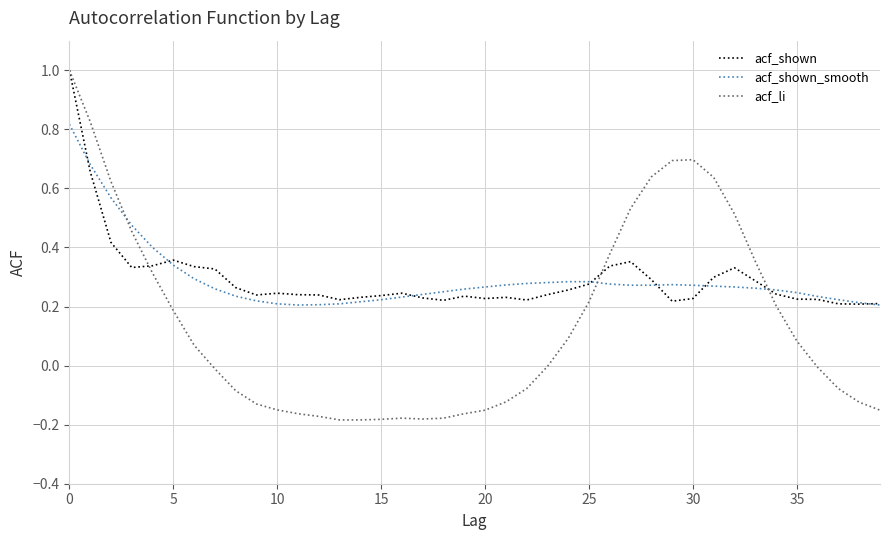

What is the highest value of the acf_shown series?

1.0